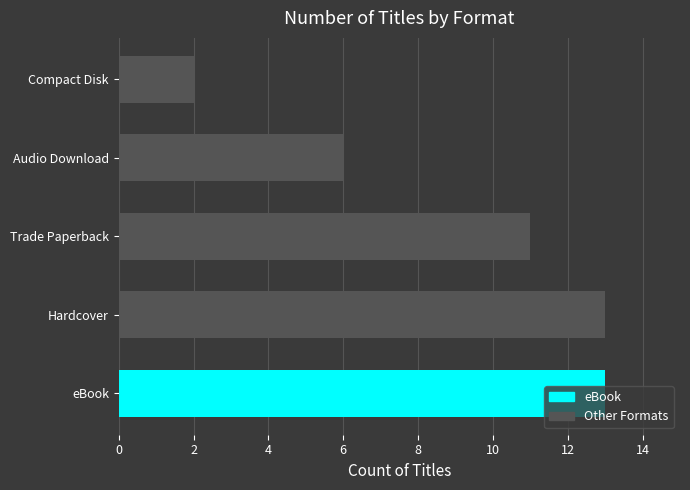

What is the approximate value at Audio Download, to the nearest 5?

5